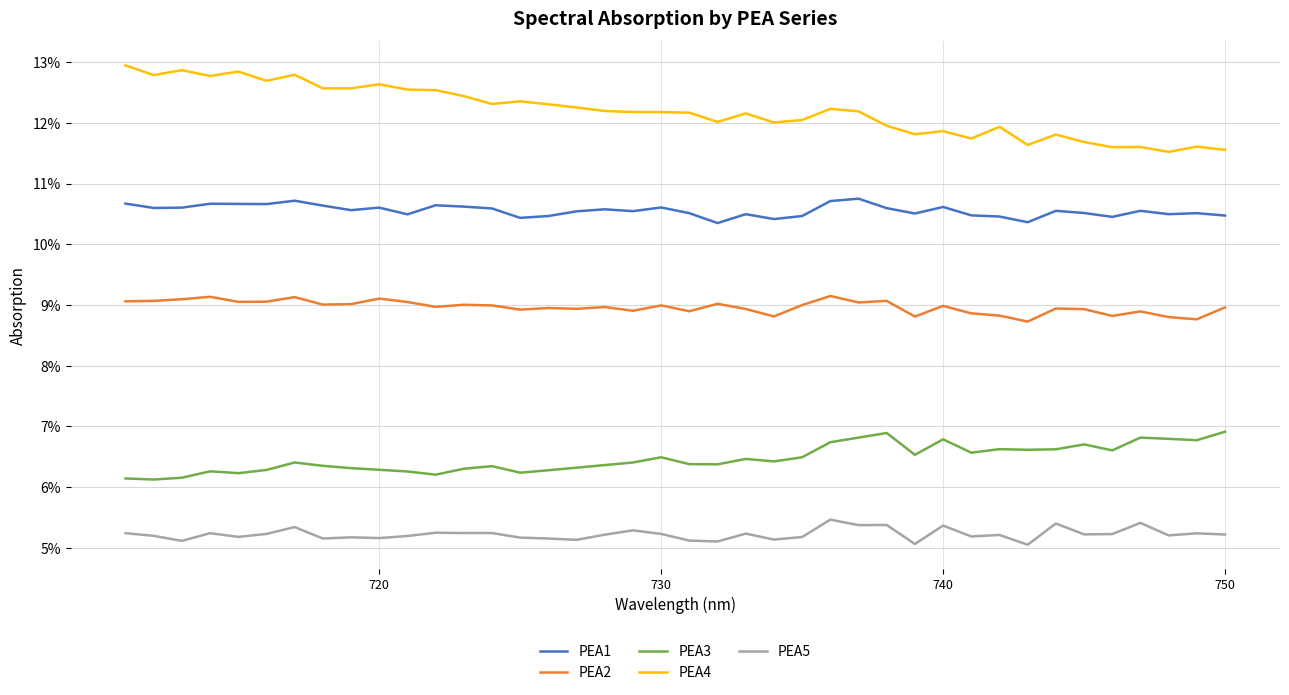

What are all the series names shown in the legend?

PEA1, PEA2, PEA3, PEA4, PEA5